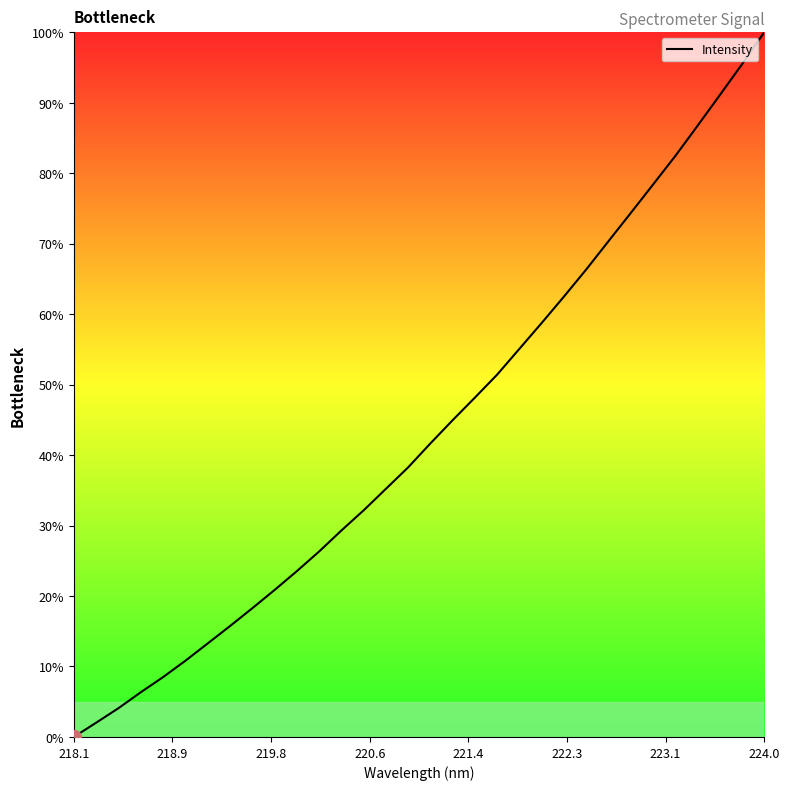

What is the greatest value displayed?

100.0